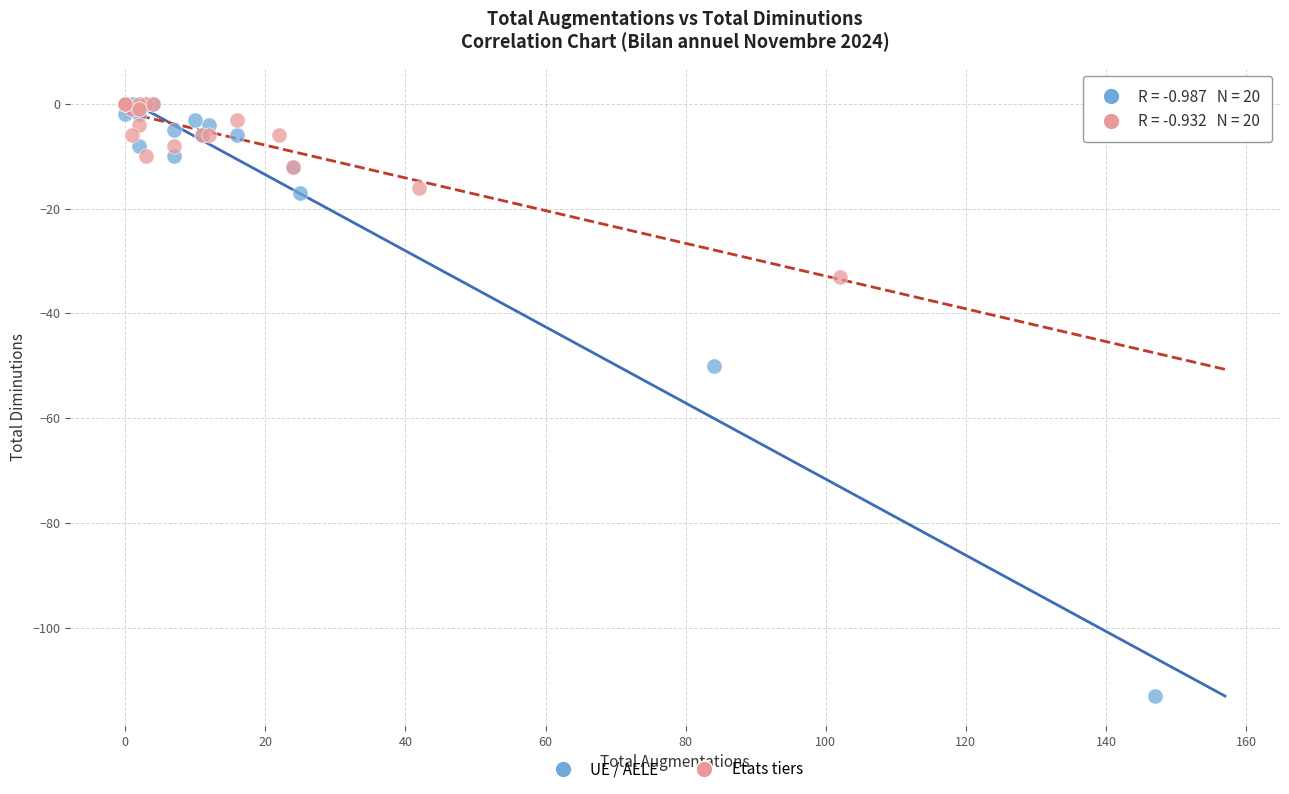

Which series has the largest Y range (max minus min)?

UE / AELE